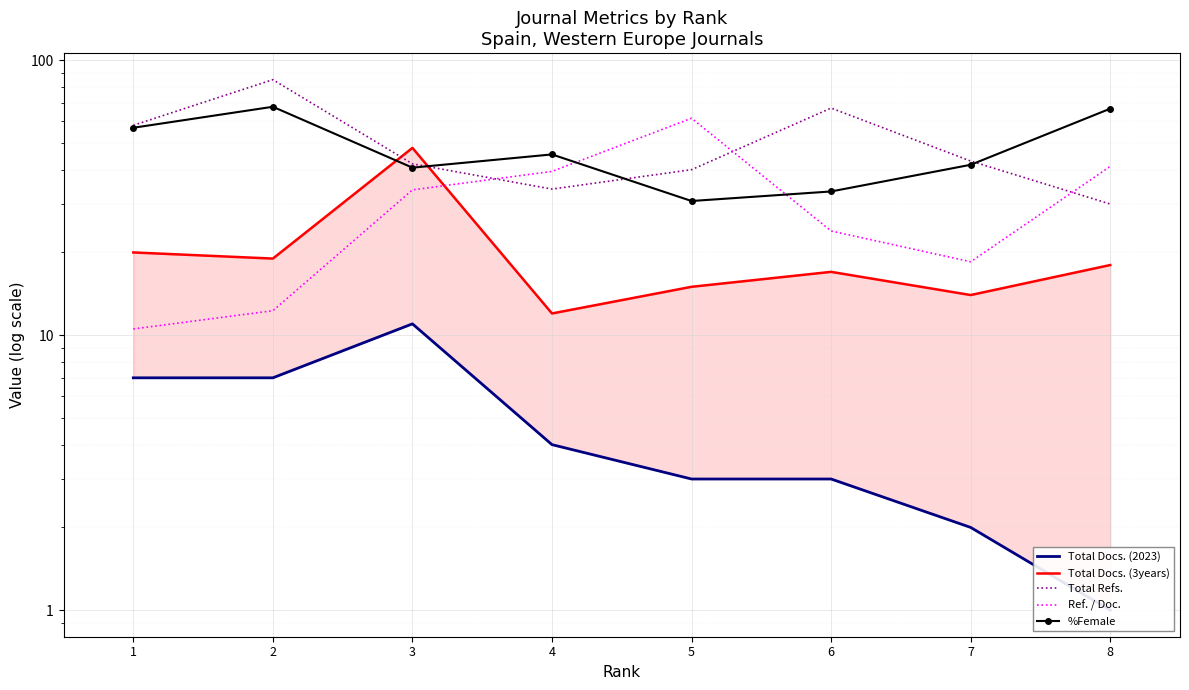

The Total Docs. (3years) series shows 32.8 at 2. True or false?

False